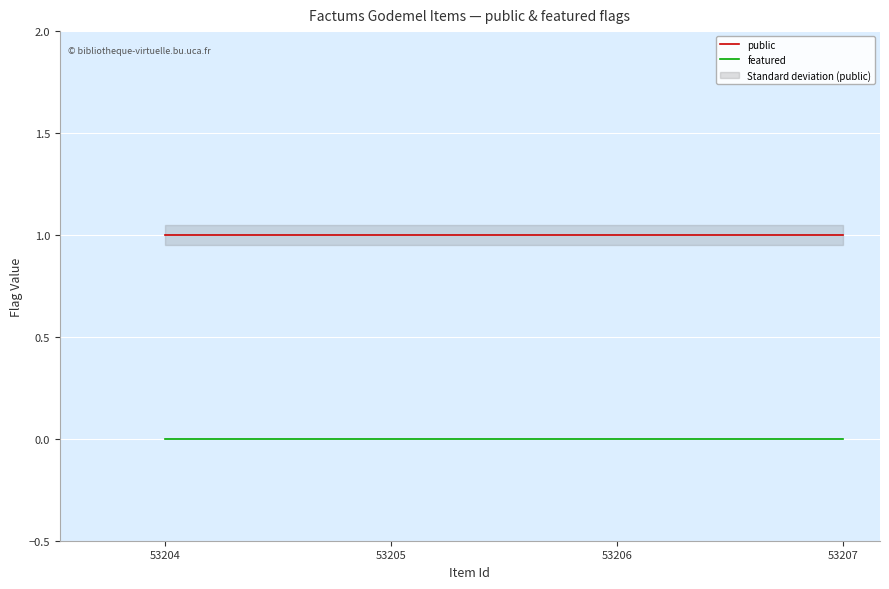

How many lines are shown in the chart?

2